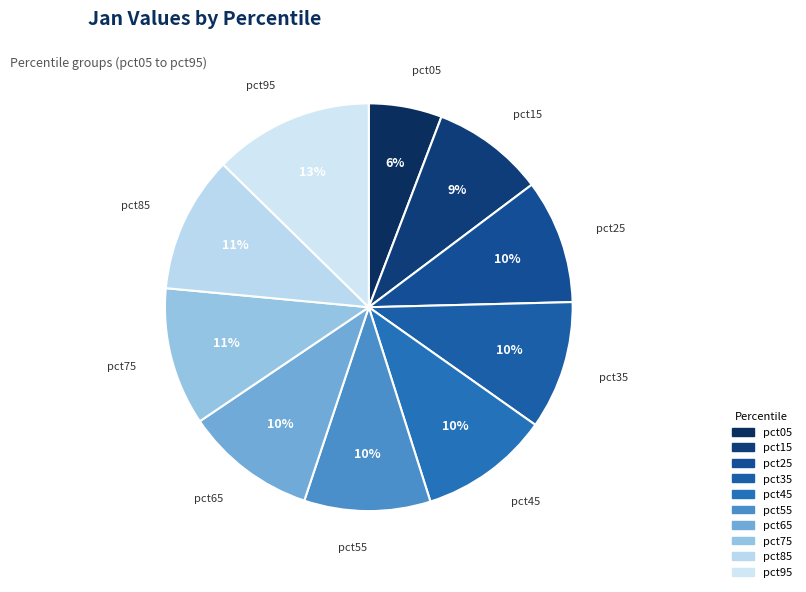

Is pct35 the majority of the pie?

No